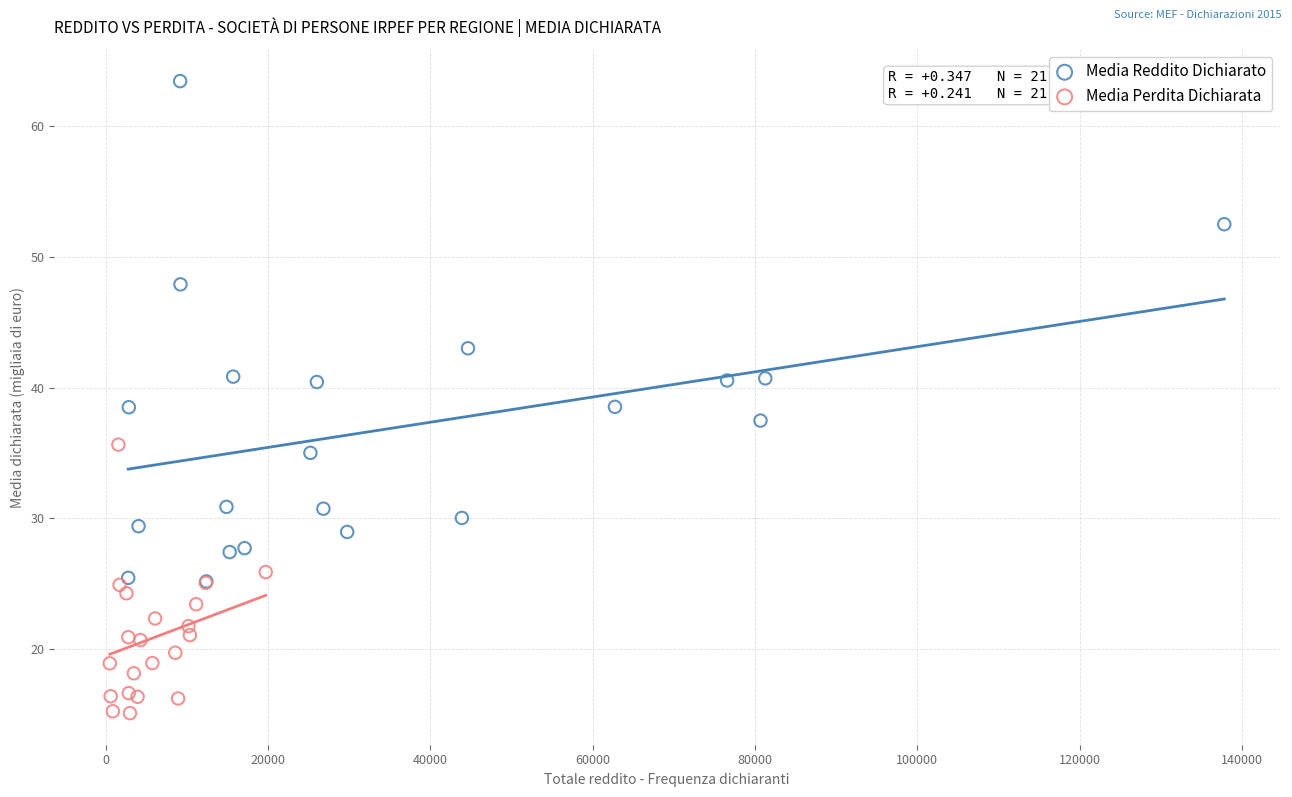

Which series reaches the minimum Y coordinate?

Media Perdita Dichiarata